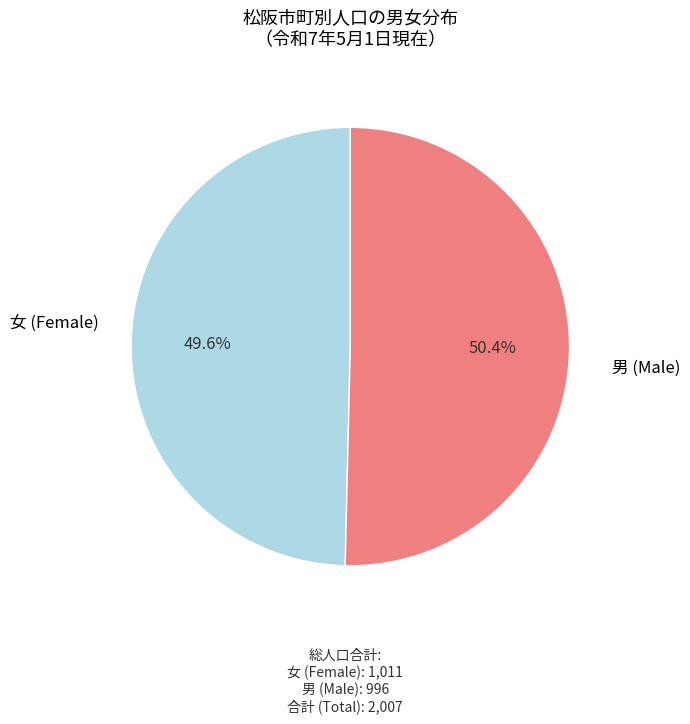

Is there a majority slice in this chart?

Yes